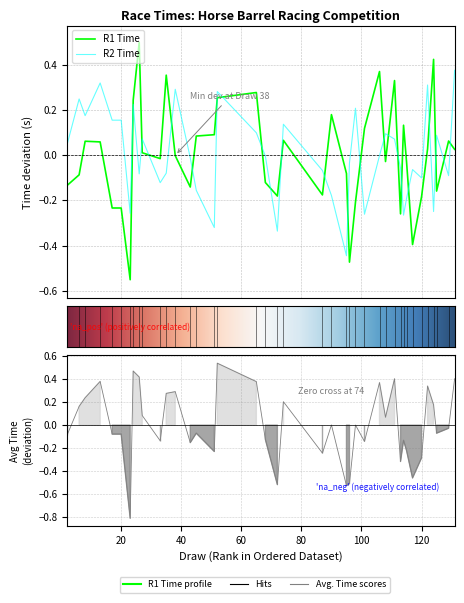

What are all the series names shown in the legend?

R1 Time, R2 Time, Avg. Time